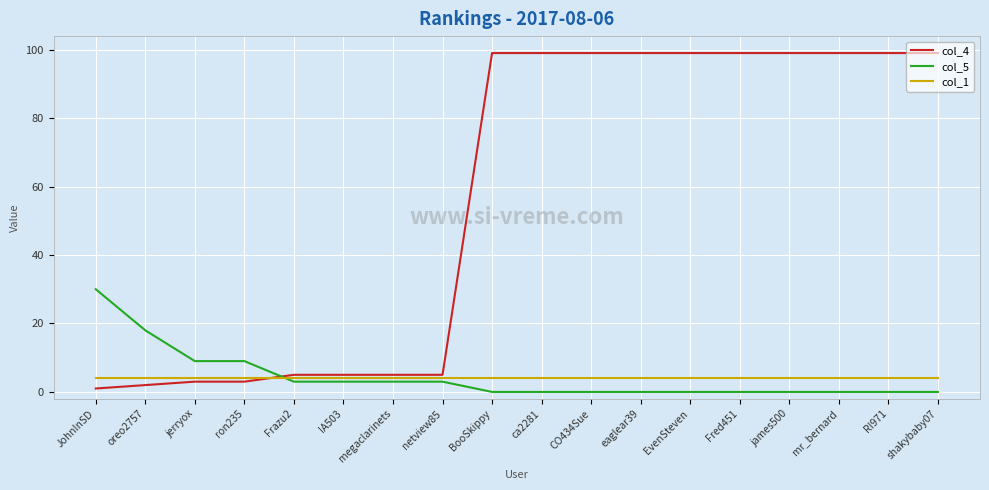

Which series has the largest range (max minus min)?

col_4